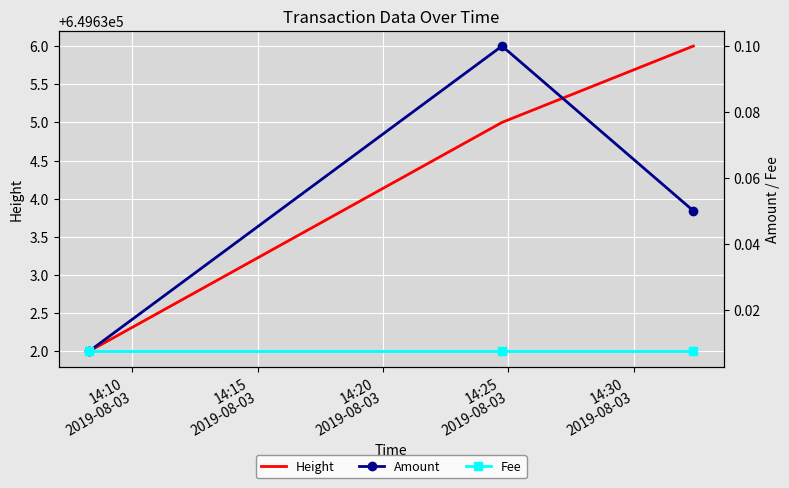

What is the total value across all series at 14:10
2019-08-03?

649632.0